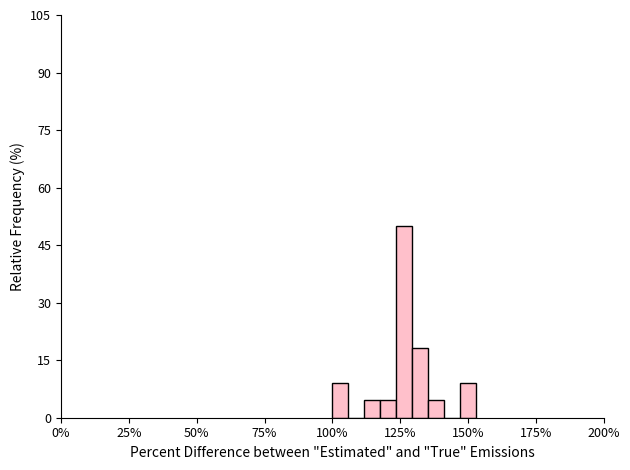

Read against the x-axis, roughly where is the centre of the tallest bar?

125